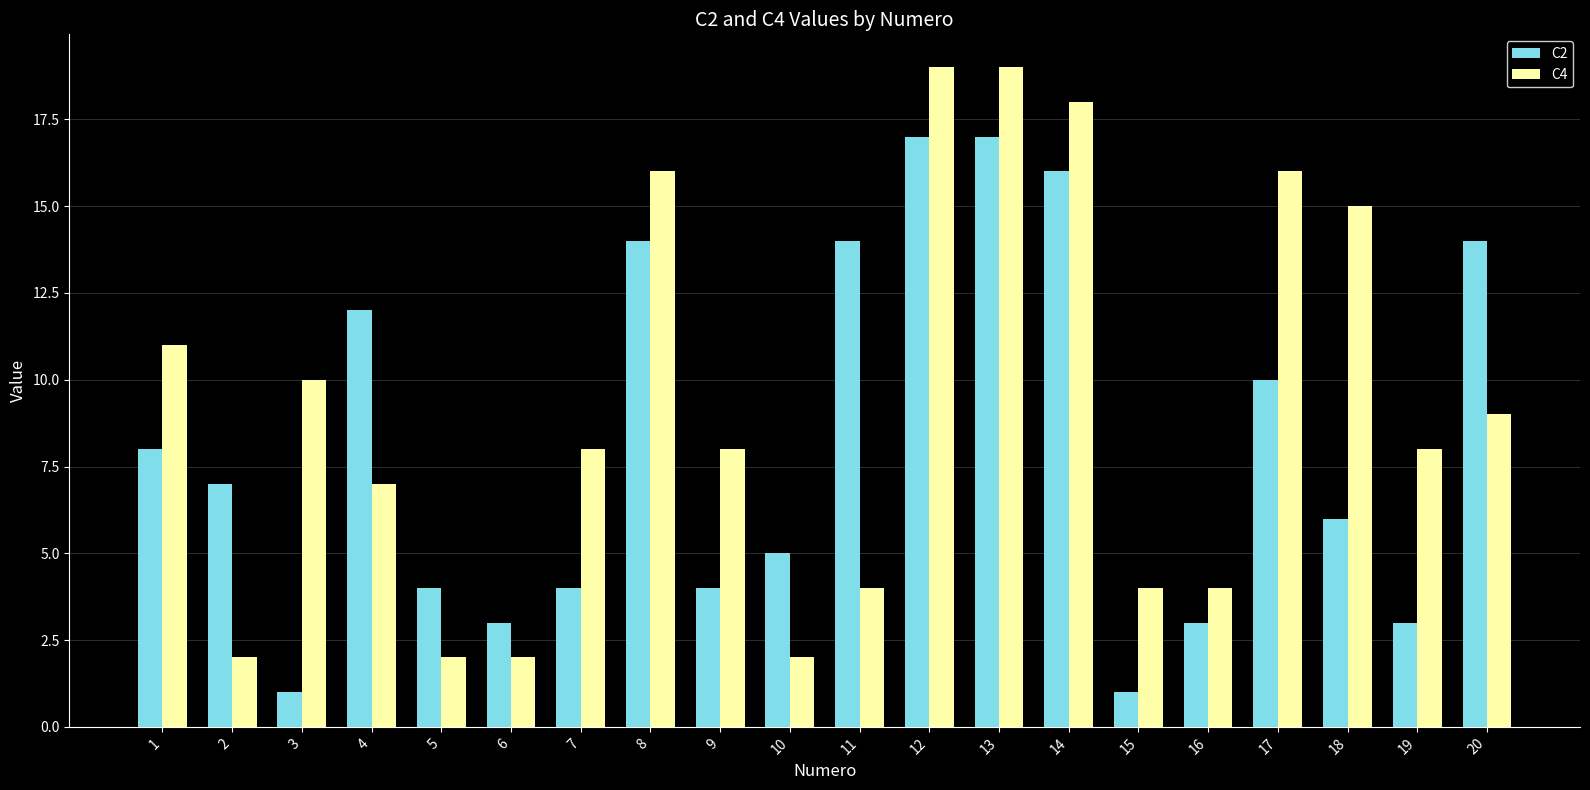

Reading left to right, what are all the values shown in this chart?

C2: 8	7	1	12	4	3	4	14	4	5	14	17	17	16	1	3	10	6	3	14
C4: 11	2	10	7	2	2	8	16	8	2	4	19	19	18	4	4	16	15	8	9